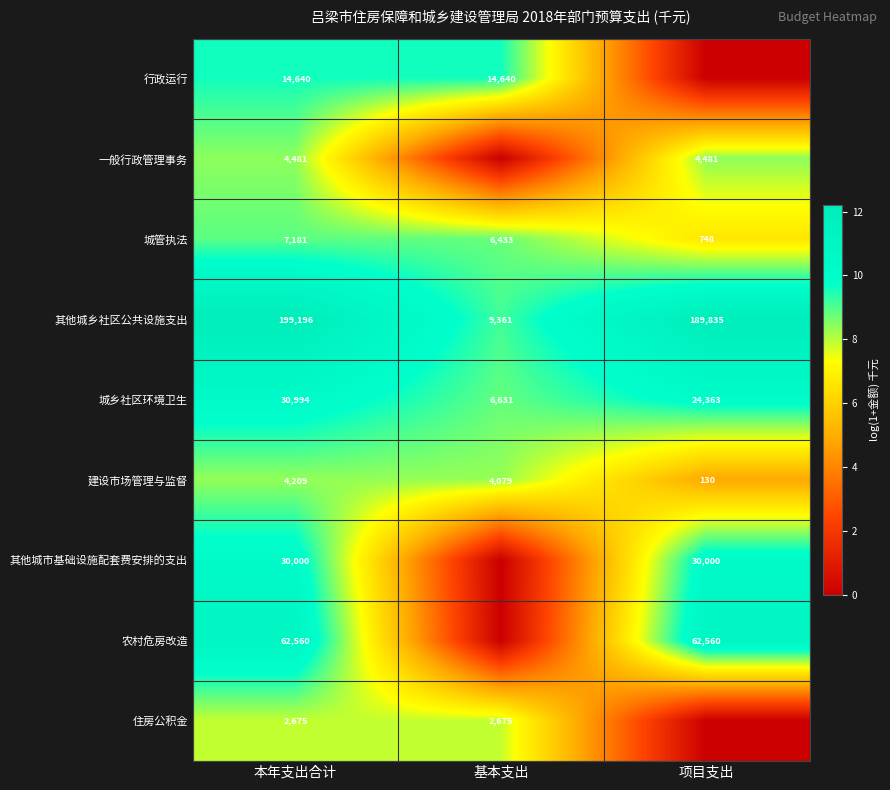

At how many categories does at least one series exceed 9?

3